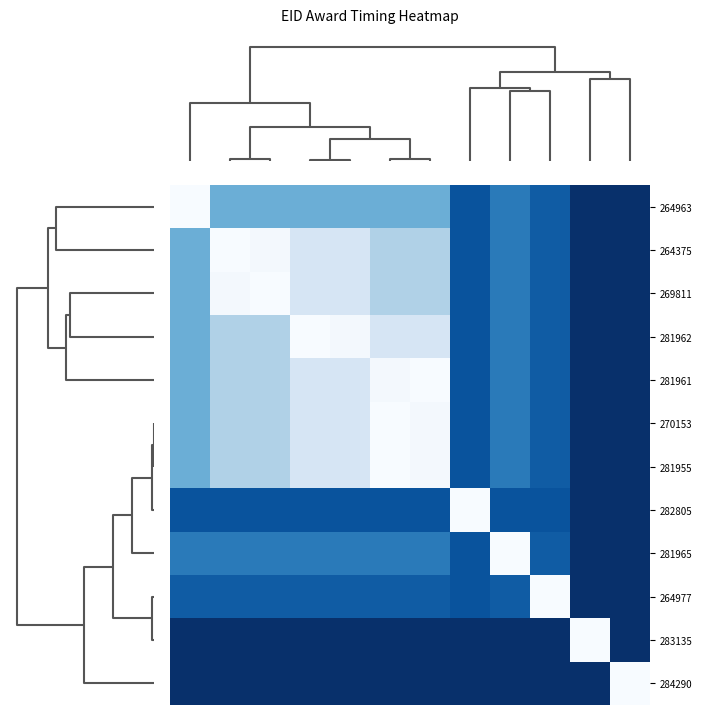

Reading left to right, what are all the values shown in this chart?

264963: 0.0	0.5	0.5	0.5	0.5	0.5	0.5	0.9	0.7	0.8	1.0	1.0
264375: 0.5	0.0	0.0	0.2	0.2	0.3	0.3	0.9	0.7	0.8	1.0	1.0
269811: 0.5	0.0	0.0	0.2	0.2	0.3	0.3	0.9	0.7	0.8	1.0	1.0
281962: 0.5	0.3	0.3	0.0	0.0	0.2	0.2	0.9	0.7	0.8	1.0	1.0
281961: 0.5	0.3	0.3	0.2	0.2	0.0	0.0	0.9	0.7	0.8	1.0	1.0
270153: 0.5	0.3	0.3	0.2	0.2	0.0	0.0	0.9	0.7	0.8	1.0	1.0
281955: 0.5	0.3	0.3	0.2	0.2	0.0	0.0	0.9	0.7	0.8	1.0	1.0
282805: 0.9	0.9	0.9	0.9	0.9	0.9	0.9	0.0	0.9	0.9	1.0	1.0
281965: 0.7	0.7	0.7	0.7	0.7	0.7	0.7	0.9	0.0	0.8	1.0	1.0
264977: 0.8	0.8	0.8	0.8	0.8	0.8	0.8	0.9	0.8	0.0	1.0	1.0
283135: 1.0	1.0	1.0	1.0	1.0	1.0	1.0	1.0	1.0	1.0	0.0	1.0
284290: 1.0	1.0	1.0	1.0	1.0	1.0	1.0	1.0	1.0	1.0	1.0	0.0